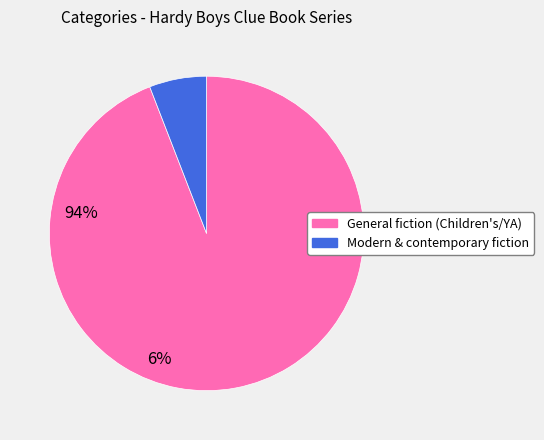

Is there any slice that represents more than half of the pie?

Yes